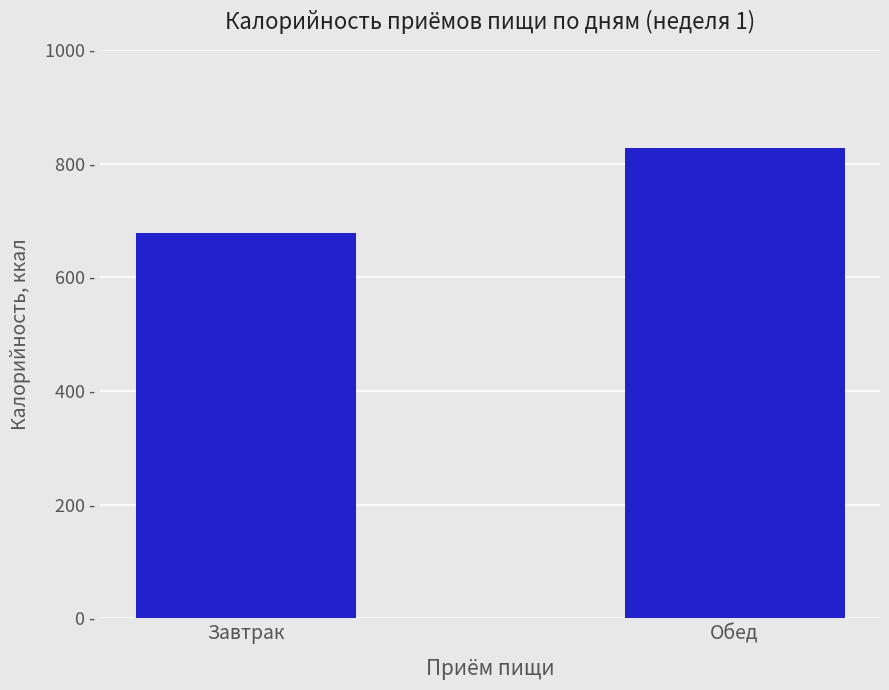

What is the change in value from Завтрак to Обед?

+150.3